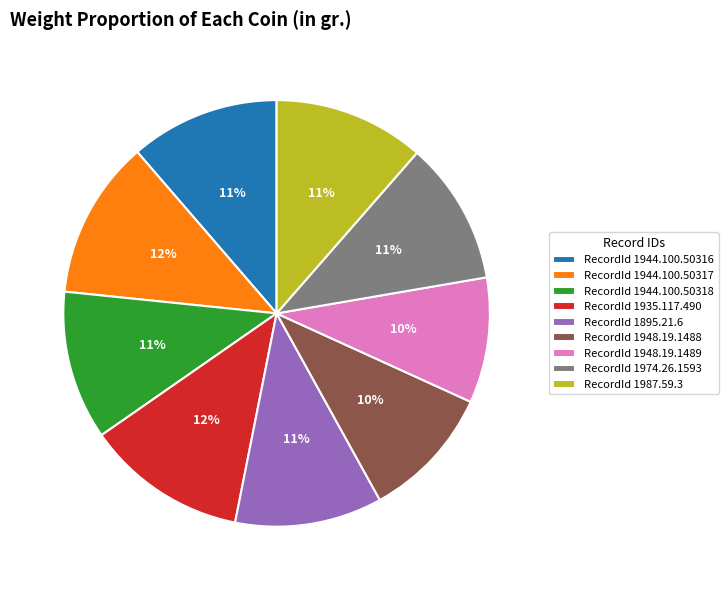

True or false: RecordId 1944.100.50316 accounts for 11% of the total.

True